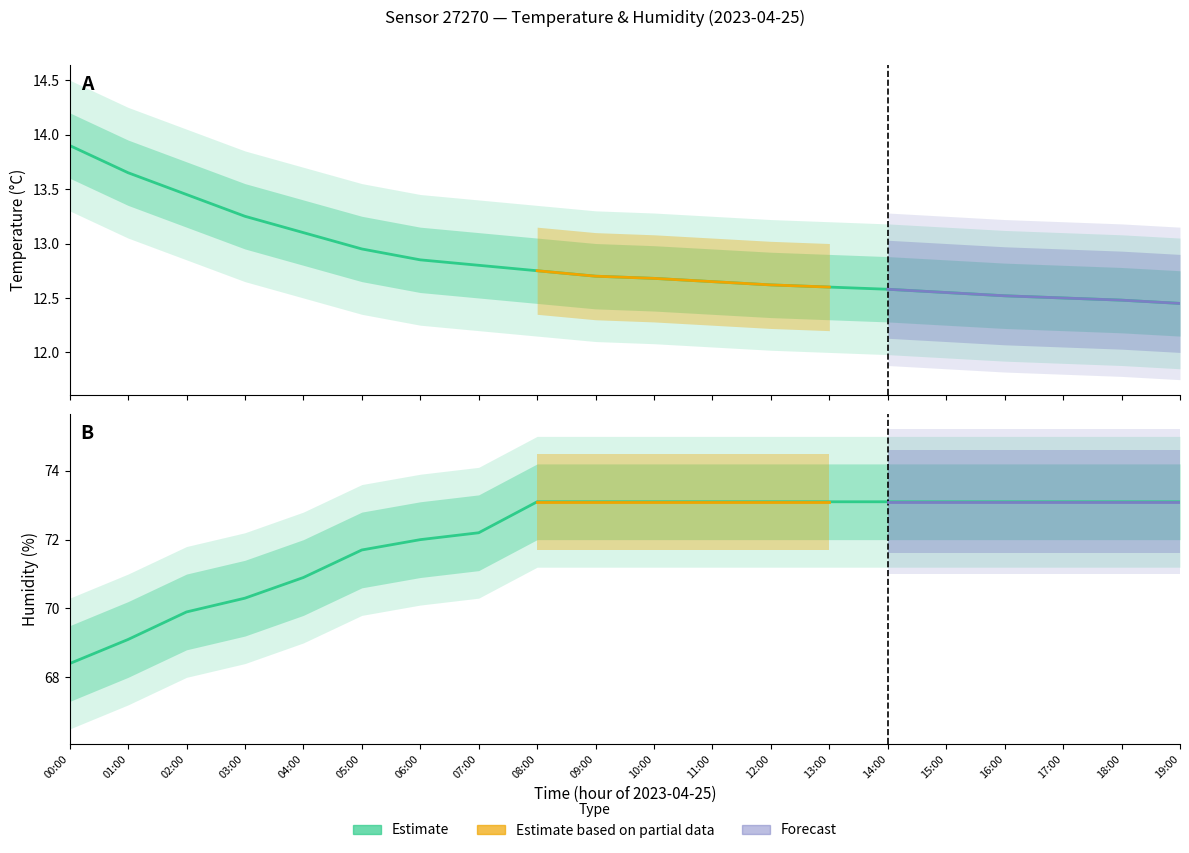

Which series has the largest total across all categories?

humidity_upper